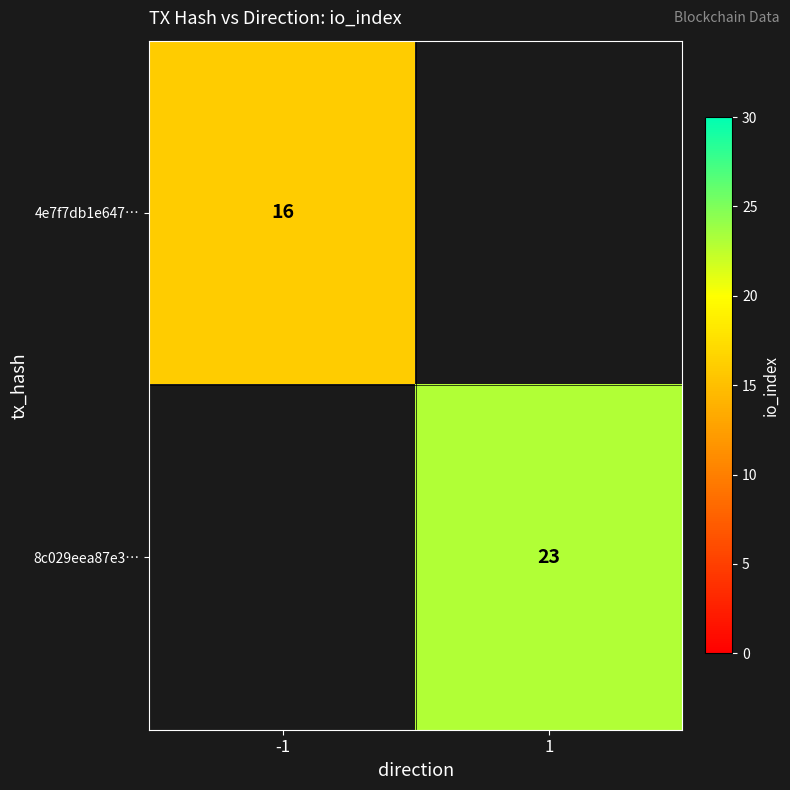

How many series are shown in this chart?

2